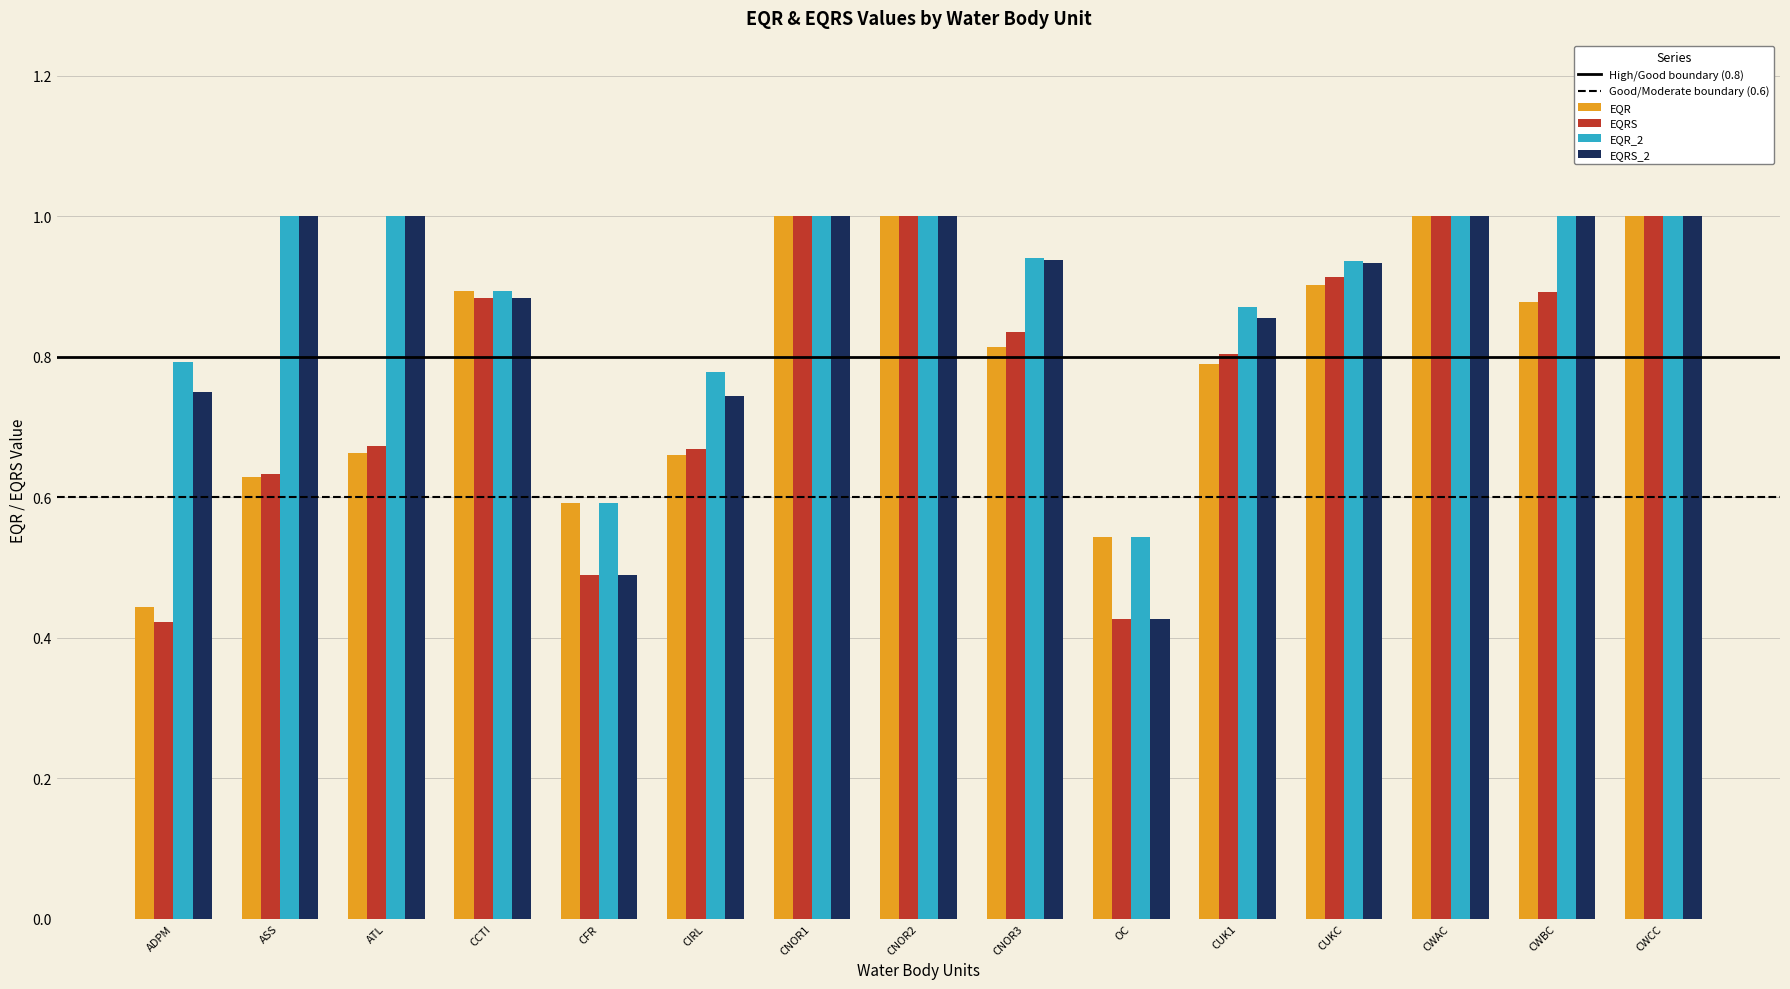

What is the maximum value shown in the chart?

1.0